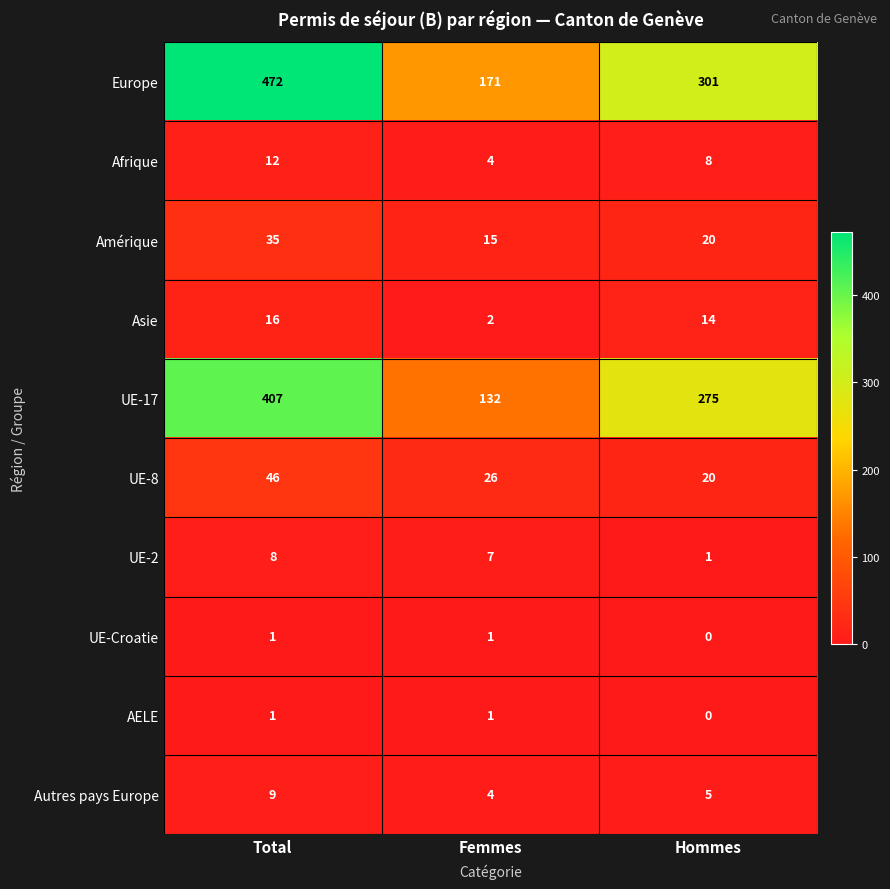

Reading left to right, extract all data points from this chart.

Europe: Total=472	Femmes=171	Hommes=301
Afrique: Total=12	Femmes=4	Hommes=8
Amérique: Total=35	Femmes=15	Hommes=20
Asie: Total=16	Femmes=2	Hommes=14
UE-17: Total=407	Femmes=132	Hommes=275
UE-8: Total=46	Femmes=26	Hommes=20
UE-2: Total=8	Femmes=7	Hommes=1
UE-Croatie: Total=1	Femmes=1	Hommes=0
AELE: Total=1	Femmes=1	Hommes=0
Autres pays Europe: Total=9	Femmes=4	Hommes=5